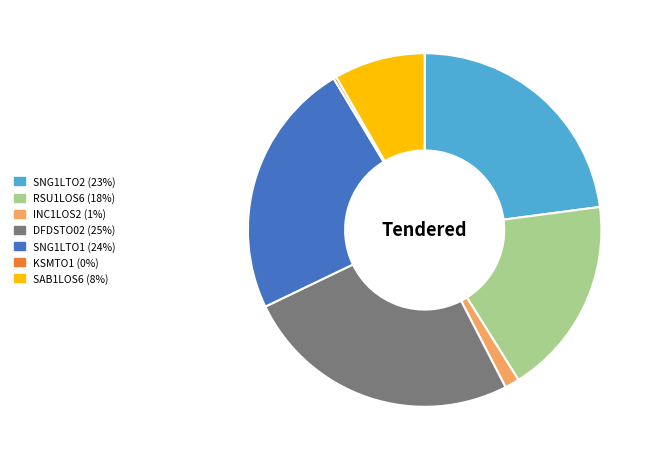

Is there any slice that represents more than half of the pie?

No